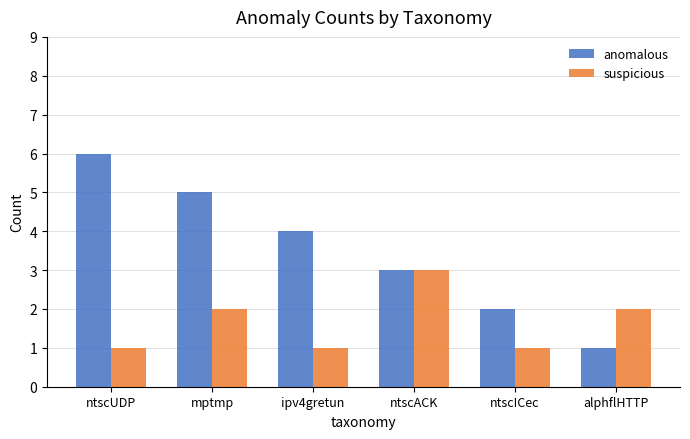

At which label does anomalous reach its minimum?

alphflHTTP